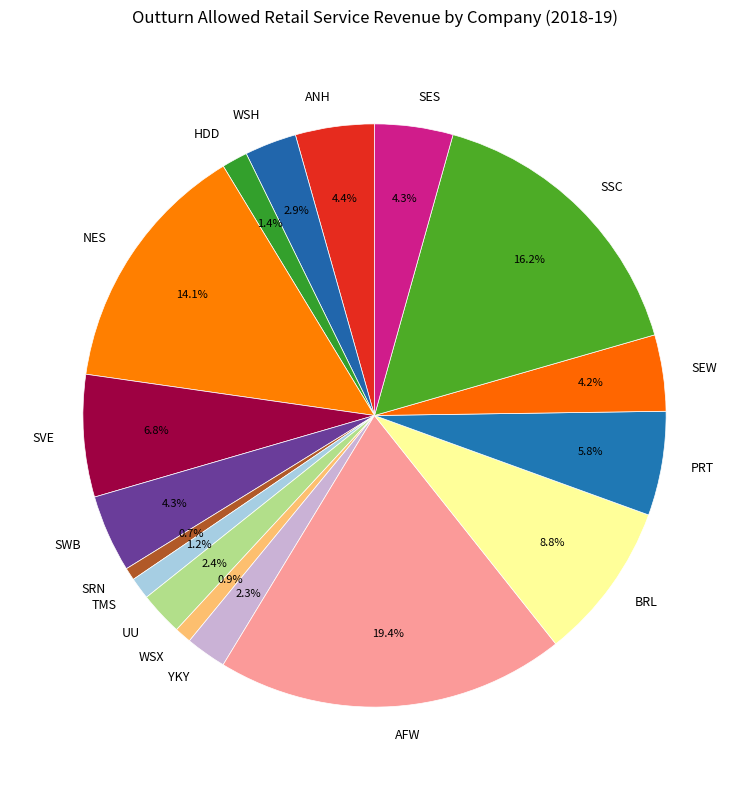

To the nearest percent, what is the combined percentage of ANH and BRL?

13%